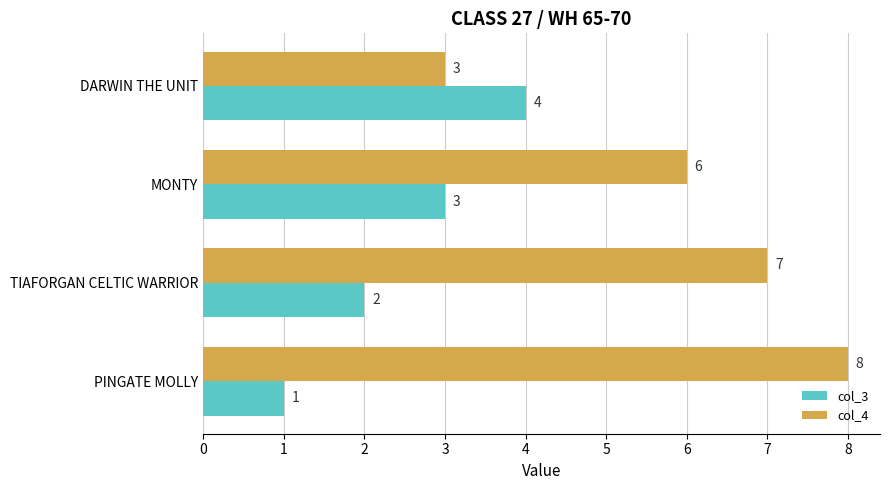

The value of col_3 at MONTY is 3. True or false?

True